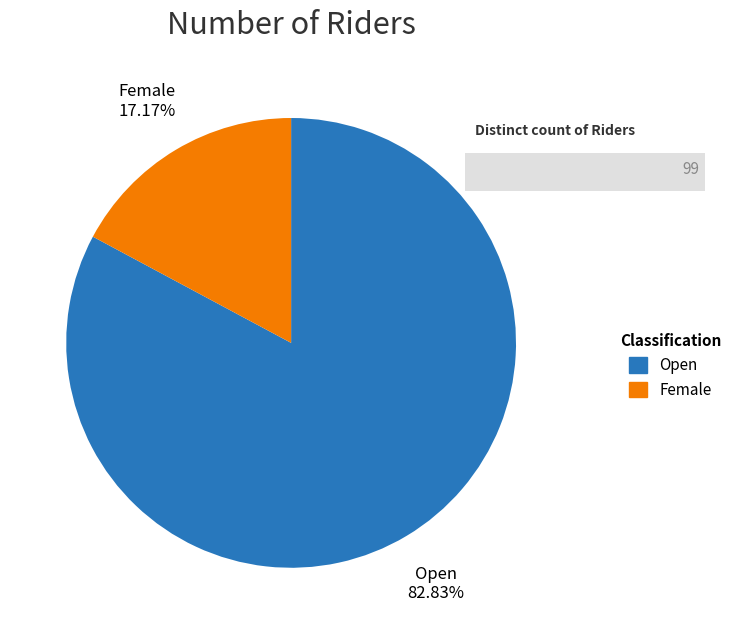

How many segments does this pie chart have?

2